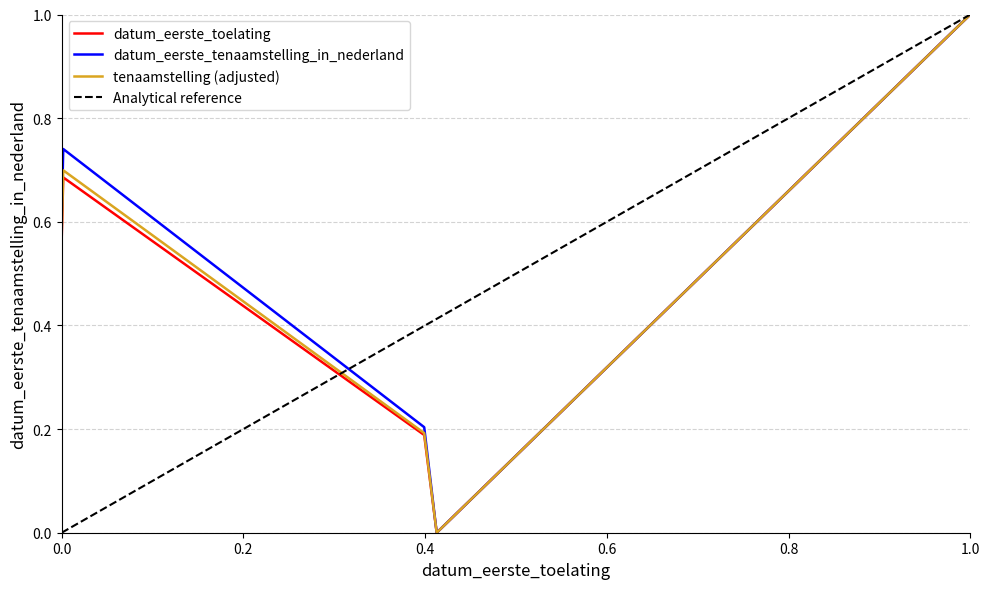

Which category has the highest value in the datum_eerste_toelating series?

1.0